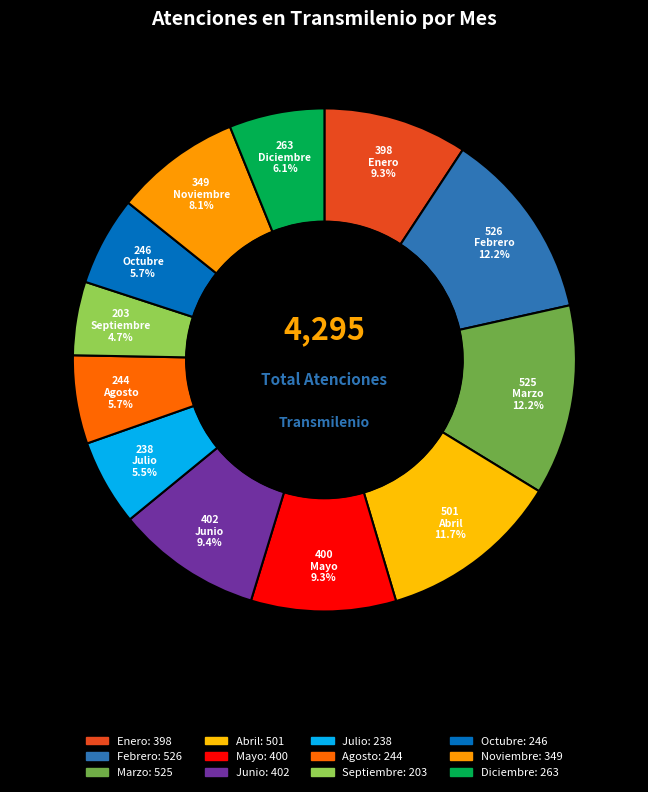

How many slices are in this pie chart?

12